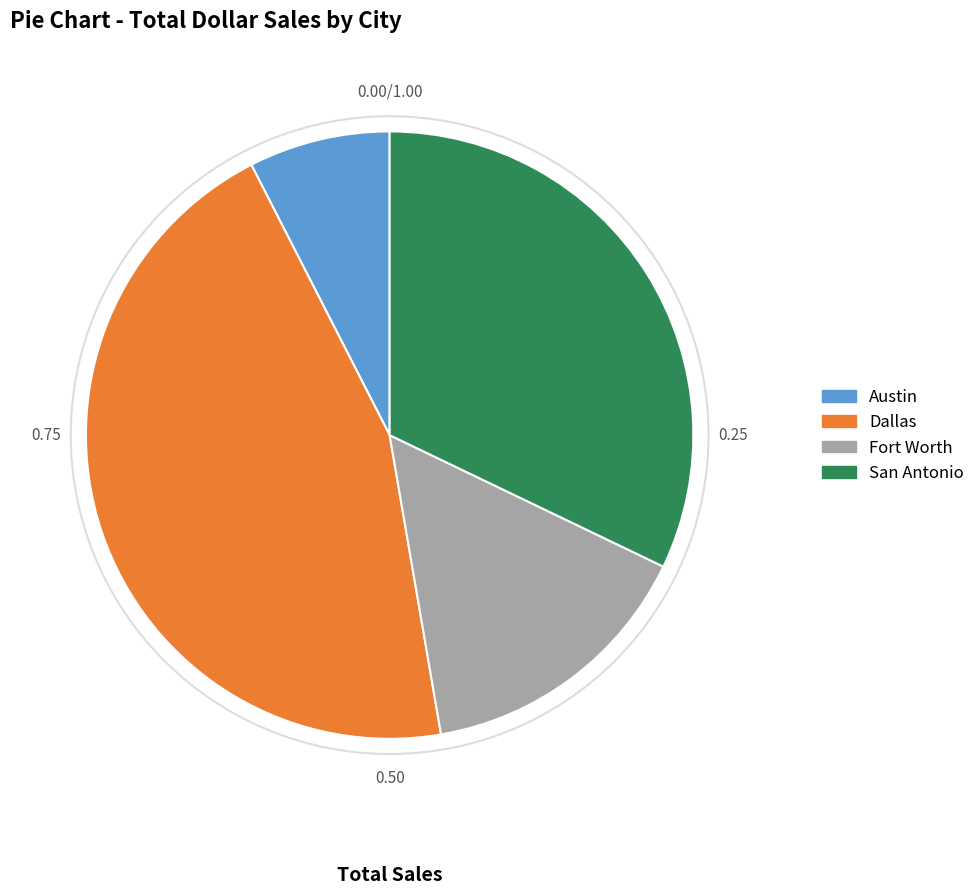

Does Fort Worth represent more than half of the total?

No